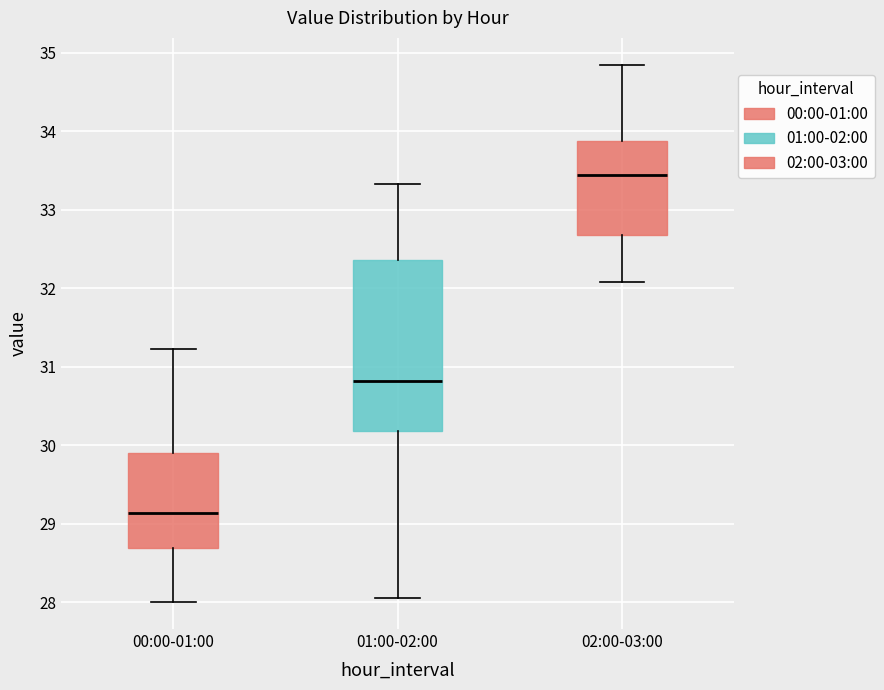

Reading left to right, read every box against the y-axis: the position of its median line, the range the box covers, and the ends of its whiskers. The values are not printed on the chart, so give them approximately, as read against the axis.

00:00-01:00: median 29.1, box 28.7 to 29.9, whiskers 28.0 to 31.2
01:00-02:00: median 30.8, box 30.2 to 32.4, whiskers 28.1 to 33.3
02:00-03:00: median 33.4, box 32.7 to 33.9, whiskers 32.1 to 34.9